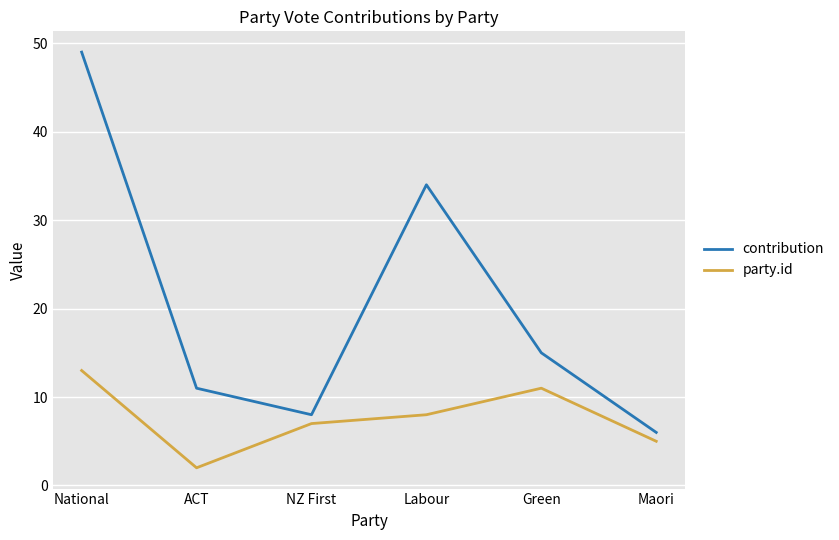

Is the value of party.id at Green greater than the value of contribution at Labour?

No